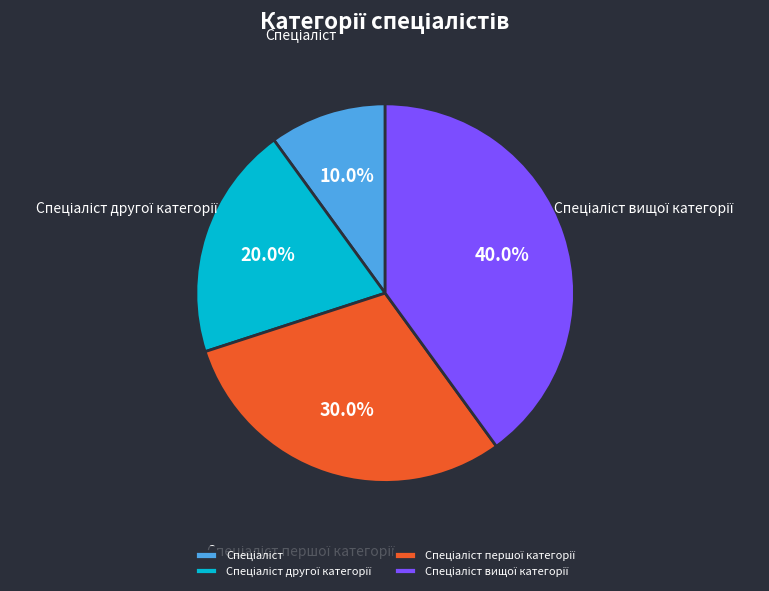

Is there a majority slice in this chart?

No